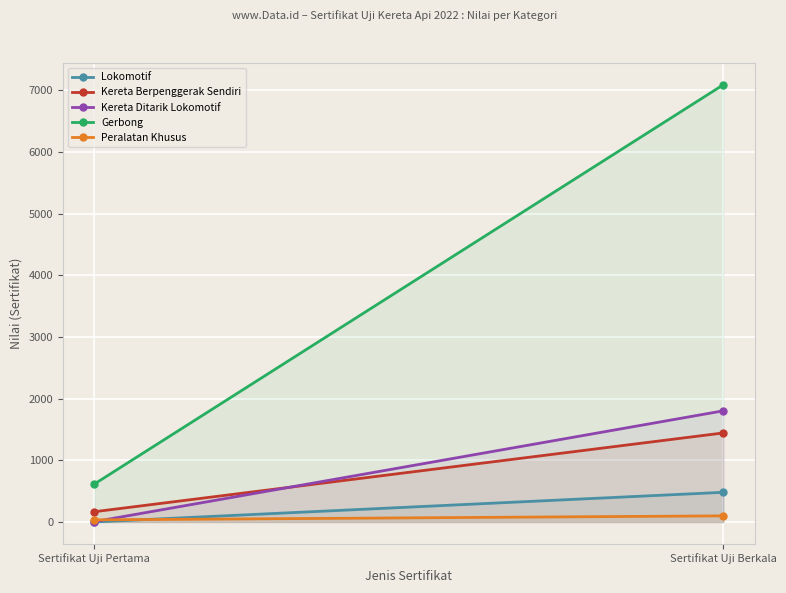

Rank the series at Sertifikat Uji Berkala from lowest to highest value.

Peralatan Khusus, Lokomotif, Kereta Berpenggerak Sendiri, Kereta Ditarik Lokomotif, Gerbong